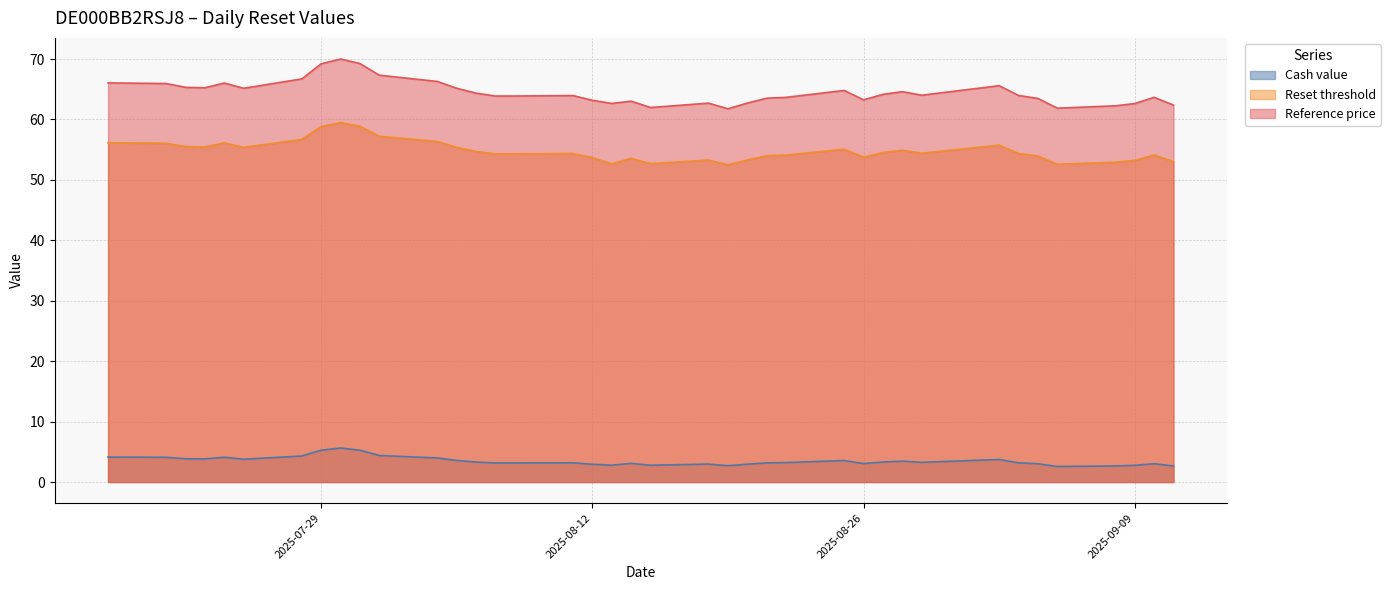

What is the total value across all series at 2025-08-15?

117.4